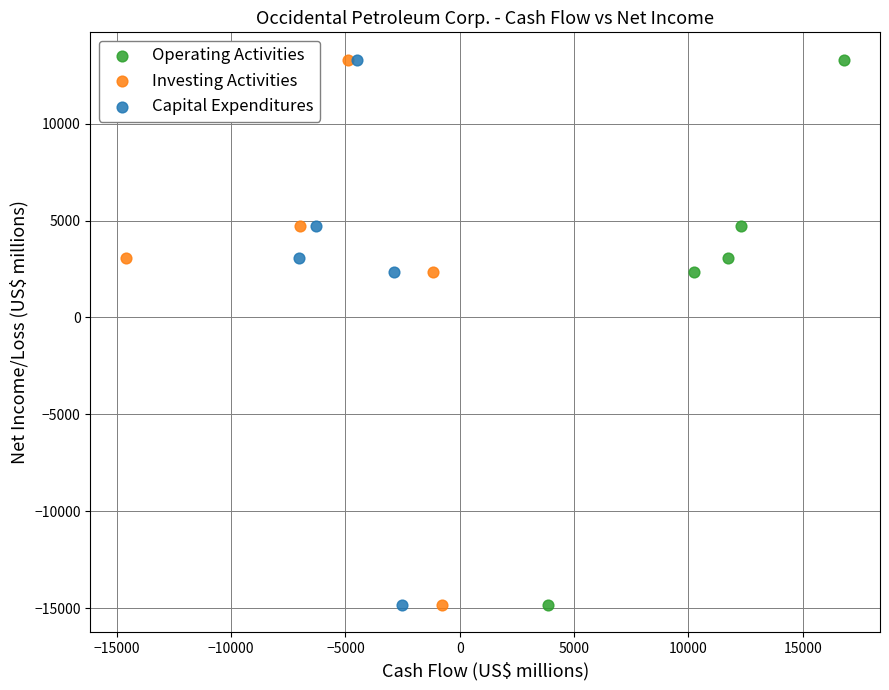

What are all the series names shown in the legend?

Operating Activities, Investing Activities, Capital Expenditures